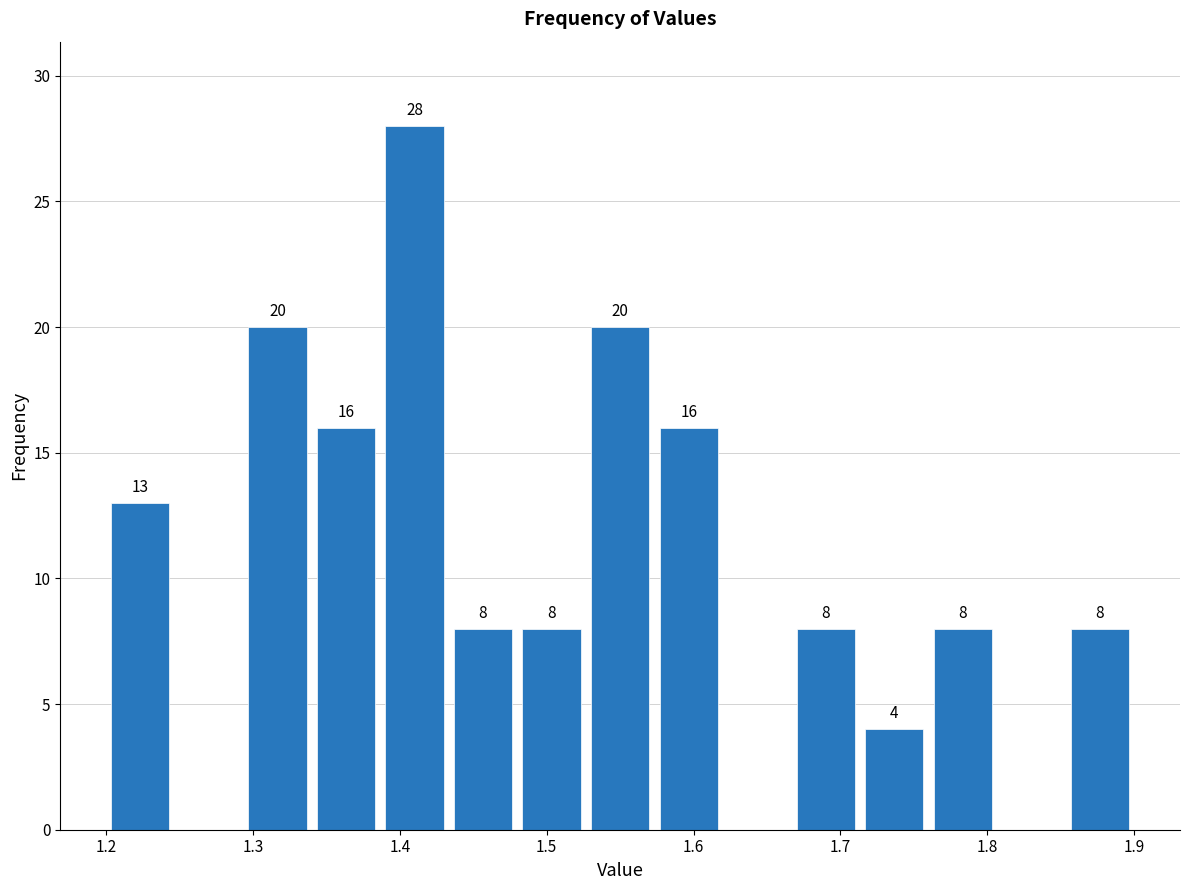

Which range on the x-axis has the tallest bar?

1.39 to 1.43